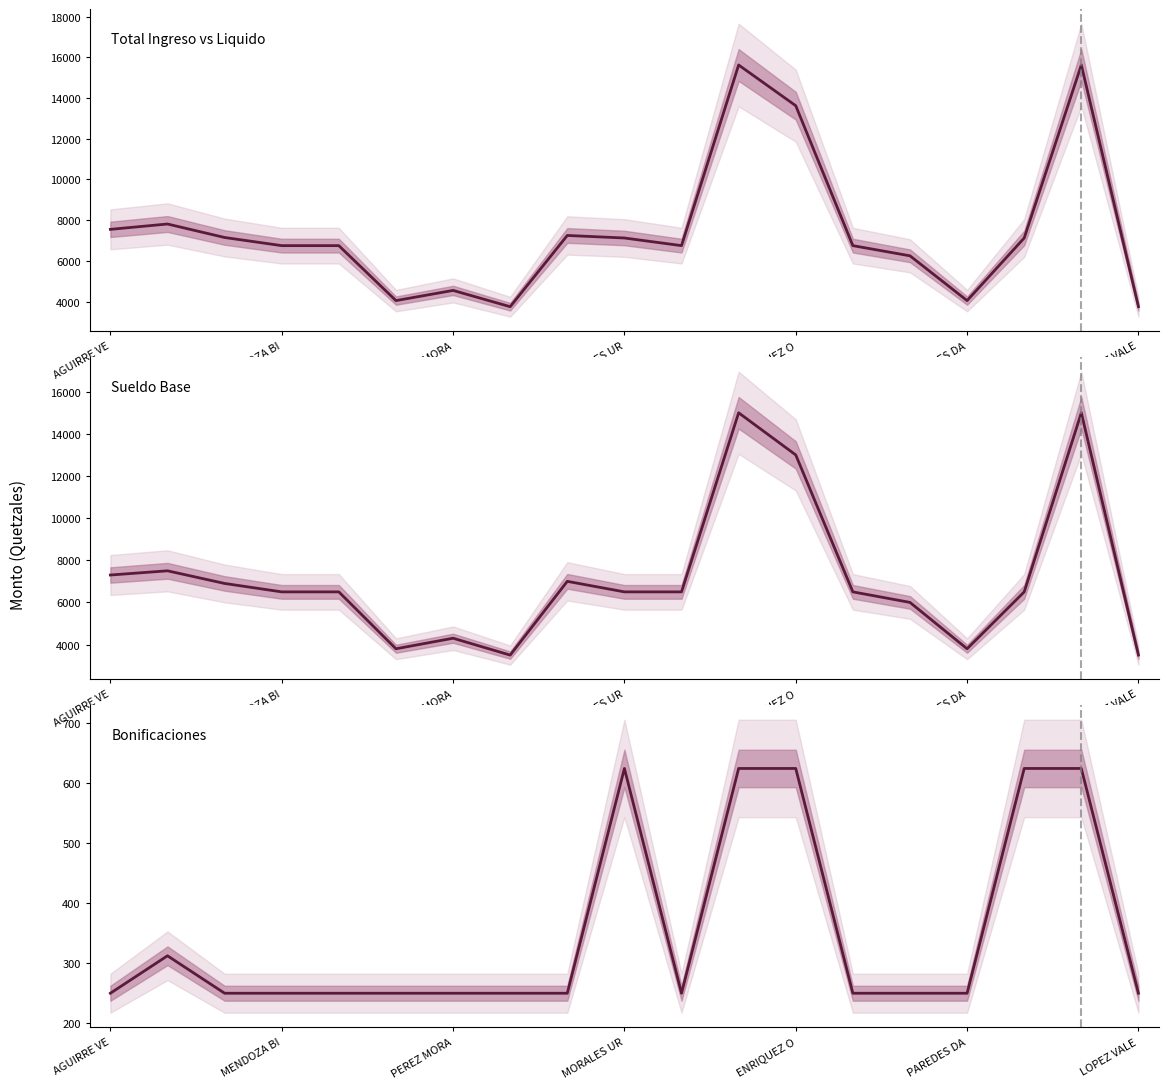

True or false: Sueldo Base and Total Ingreso vs Liquido intersect in this chart.

False